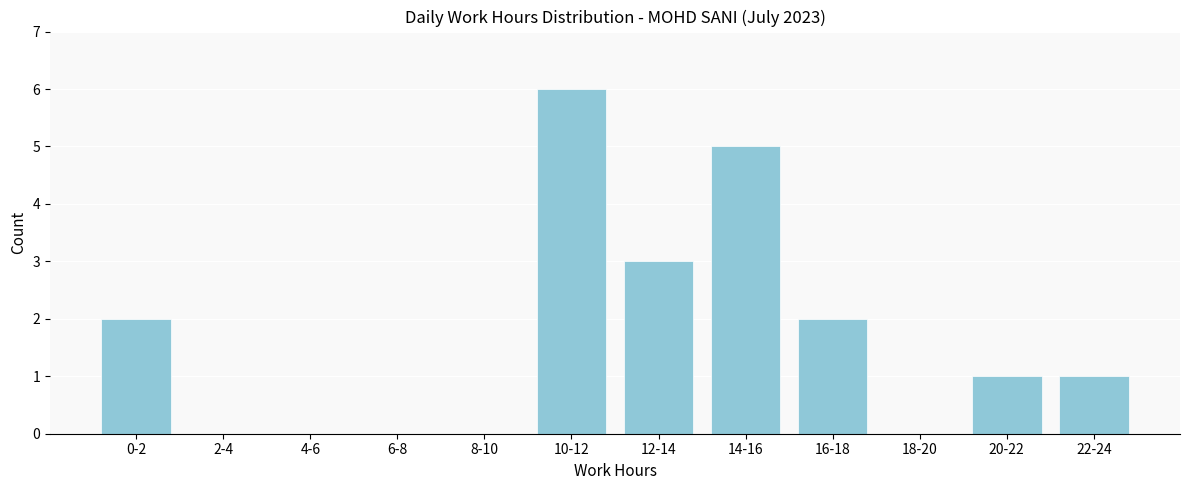

Reading left to right, list all the values displayed in this chart.

0-2=2	2-4=0	4-6=0	6-8=0	8-10=0	10-12=6	12-14=3	14-16=5	16-18=2	18-20=0	20-22=1	22-24=1